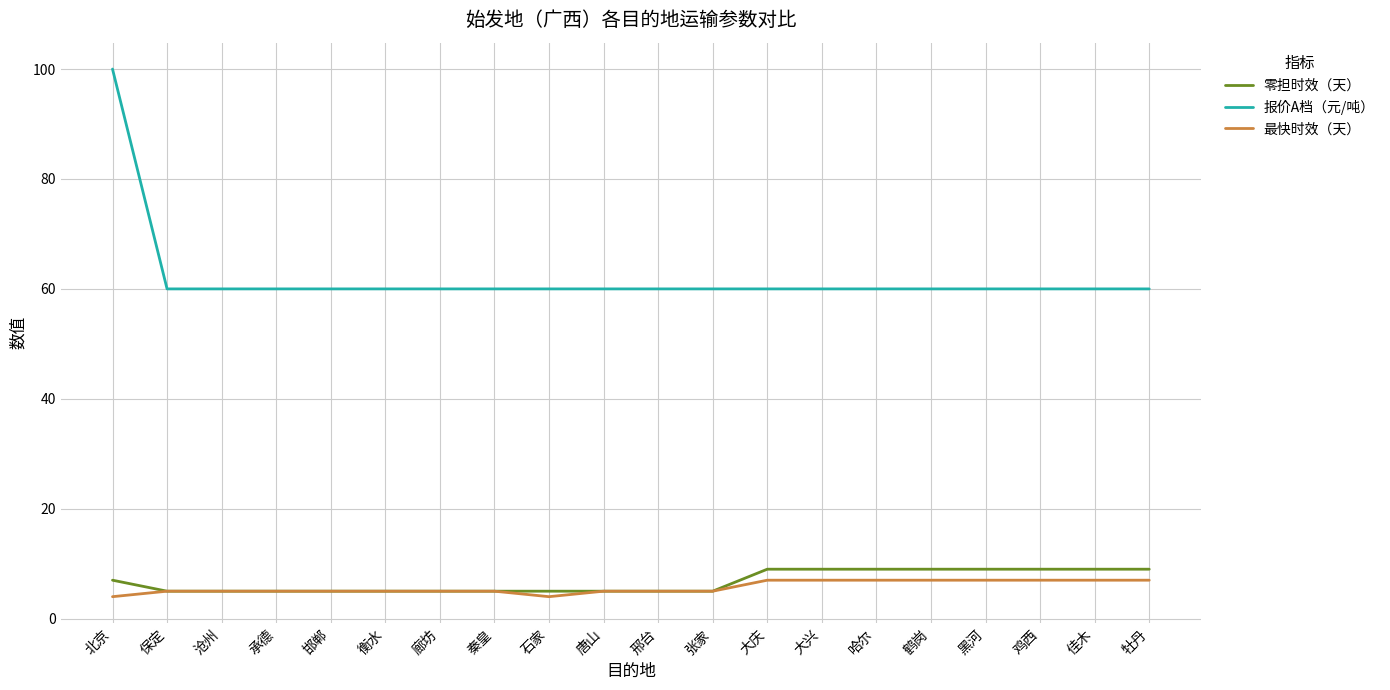

Reading right to left, transcribe all the data shown in this chart.

零担时效（天）: 牡丹=9	佳木=9	鸡西=9	黑河=9	鹤岗=9	哈尔=9	大兴=9	大庆=9	张家=5	邢台=5	唐山=5	石家=5	秦皇=5	廊坊=5	衡水=5	邯郸=5	承德=5	沧州=5	保定=5	北京=7
报价A档（元/吨）: 牡丹=60	佳木=60	鸡西=60	黑河=60	鹤岗=60	哈尔=60	大兴=60	大庆=60	张家=60	邢台=60	唐山=60	石家=60	秦皇=60	廊坊=60	衡水=60	邯郸=60	承德=60	沧州=60	保定=60	北京=100
最快时效（天）: 牡丹=7	佳木=7	鸡西=7	黑河=7	鹤岗=7	哈尔=7	大兴=7	大庆=7	张家=5	邢台=5	唐山=5	石家=4	秦皇=5	廊坊=5	衡水=5	邯郸=5	承德=5	沧州=5	保定=5	北京=4